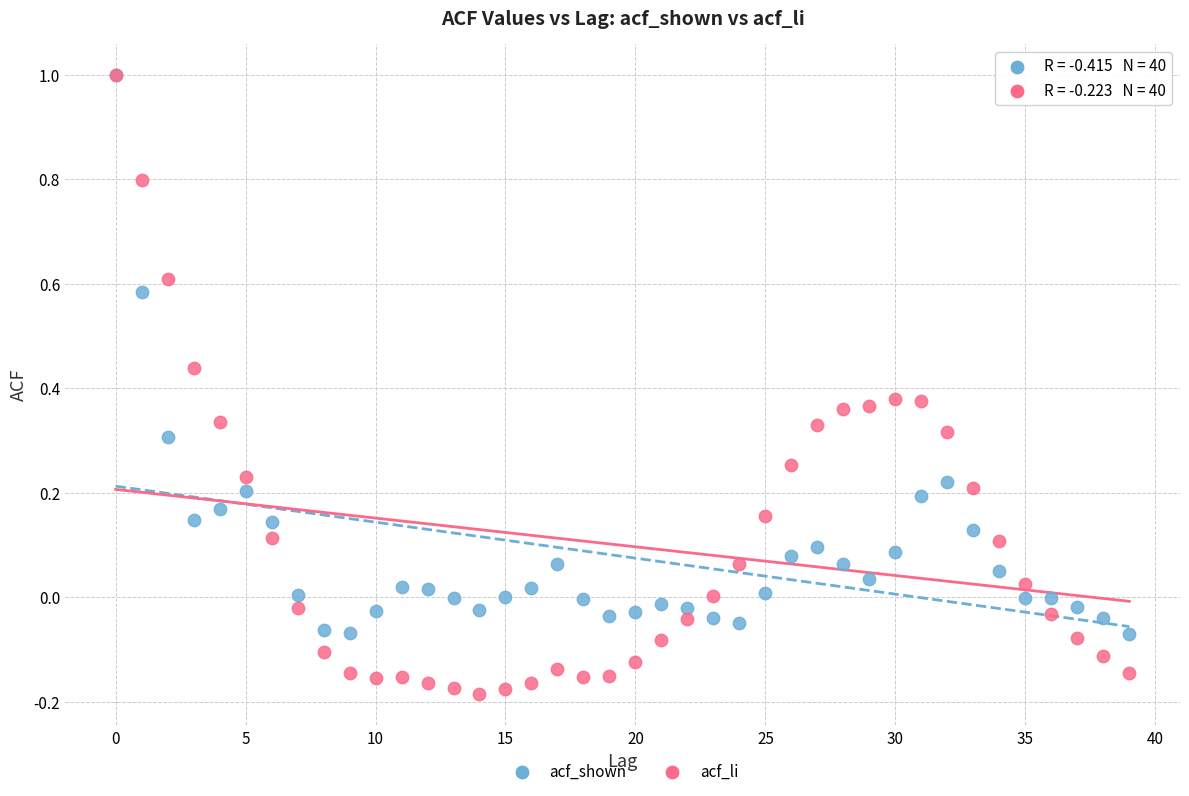

Which series contains the lowest Y value?

acf_li